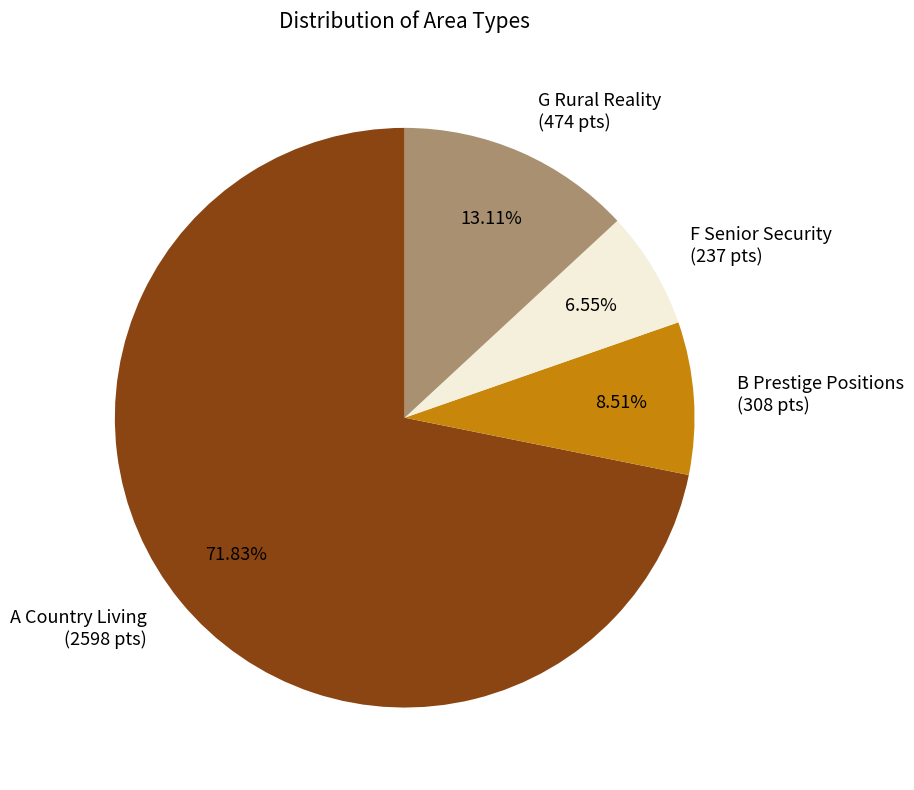

Is there any slice that represents more than half of the pie?

Yes